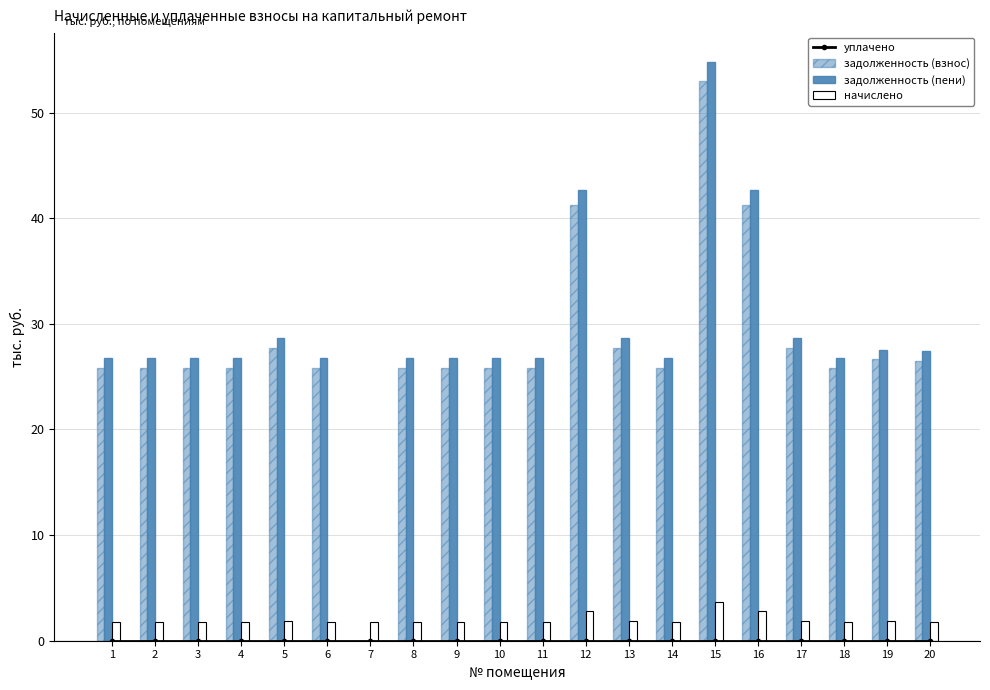

What is the difference between the maximum and minimum values in the задолженность (взнос) series?

53.0